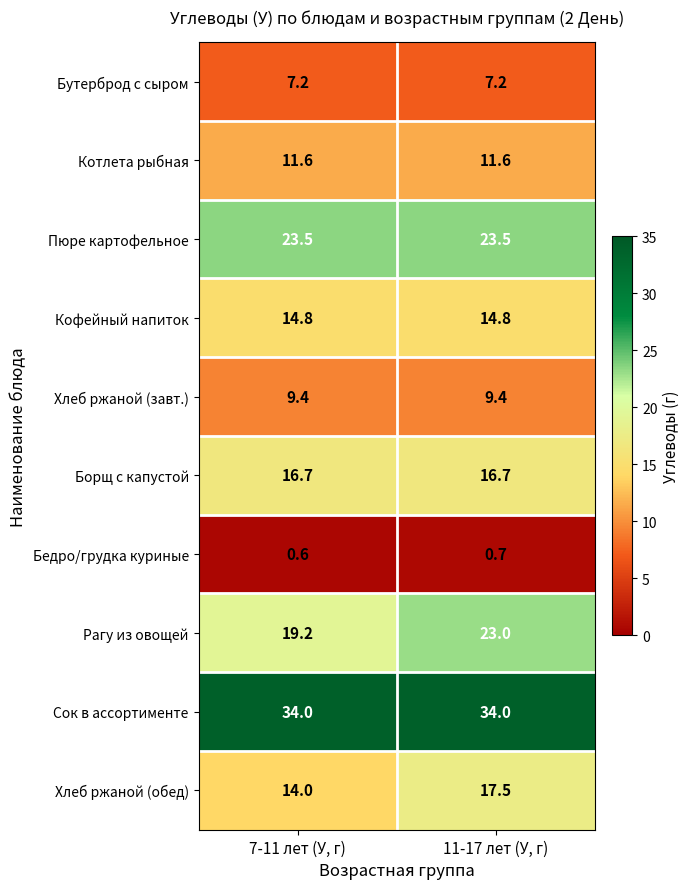

True or false: Хлеб ржаной (завт.) has a value of 3.3 at 7-11 лет (У, г).

False